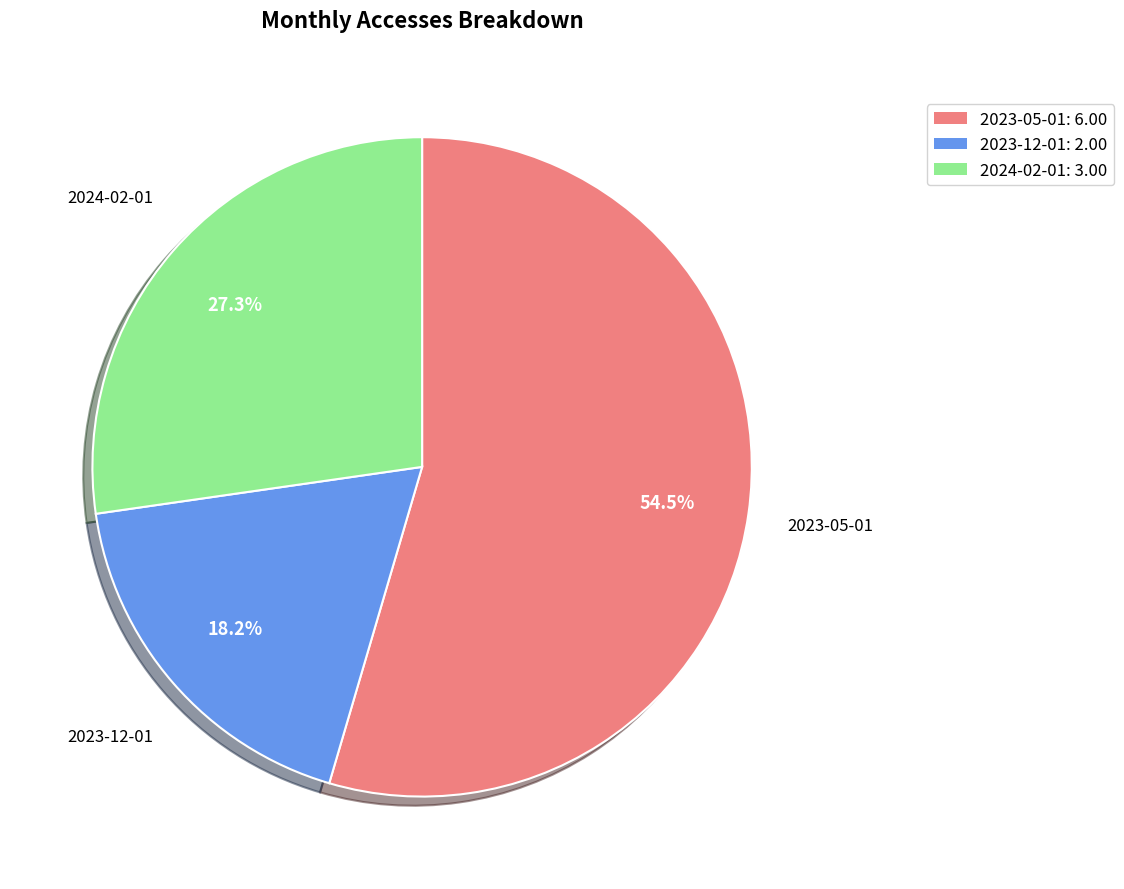

What is the largest slice in the pie chart?

2023-05-01